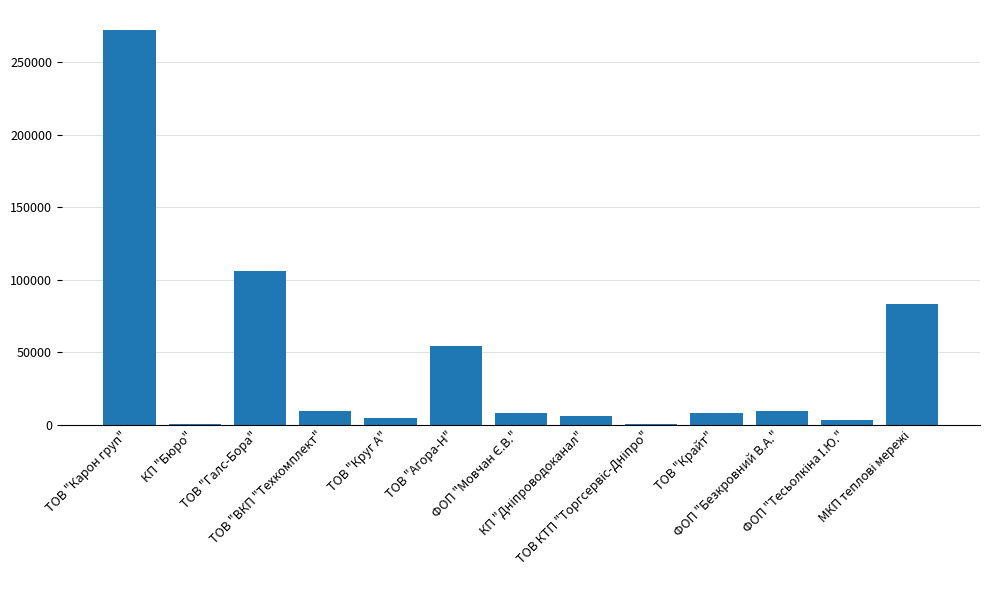

What is the average value?

43391.5